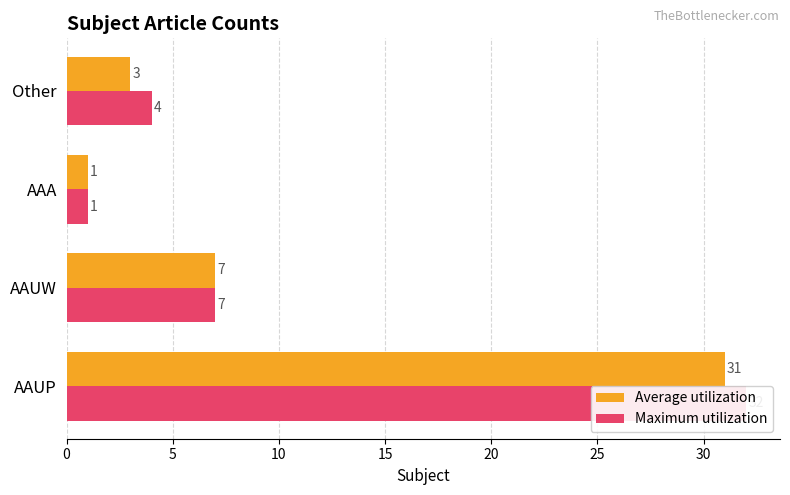

Which series changed the most between AAUW and Other?

Average utilization